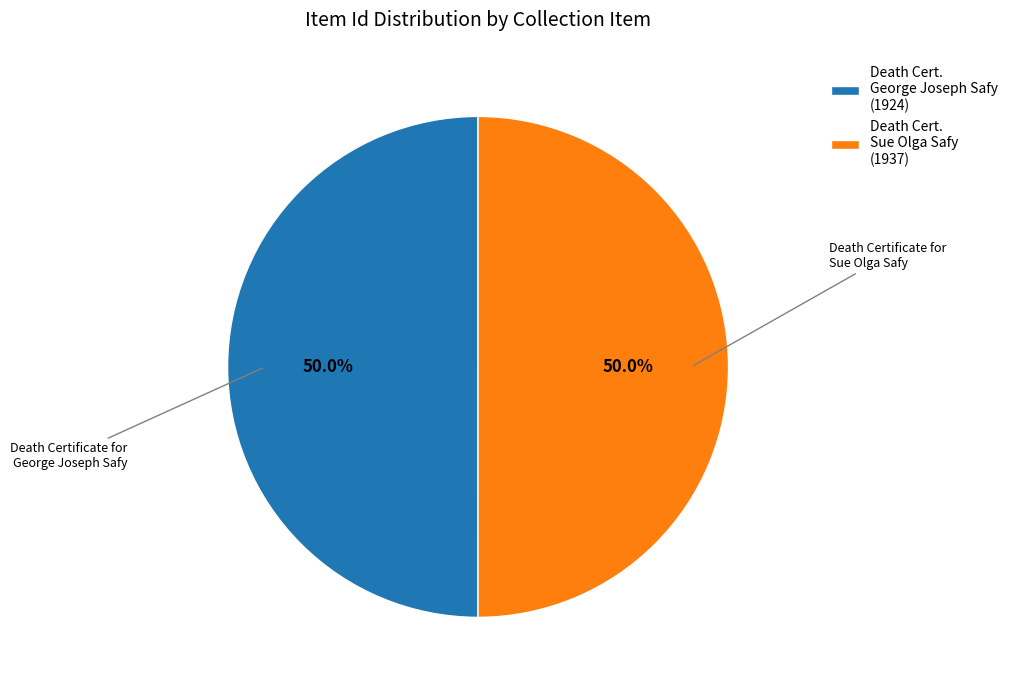

Approximately how many times larger is the value at Death Cert. George Joseph Safy (1924) compared to Death Cert. Sue Olga Safy (1937)?

1.0